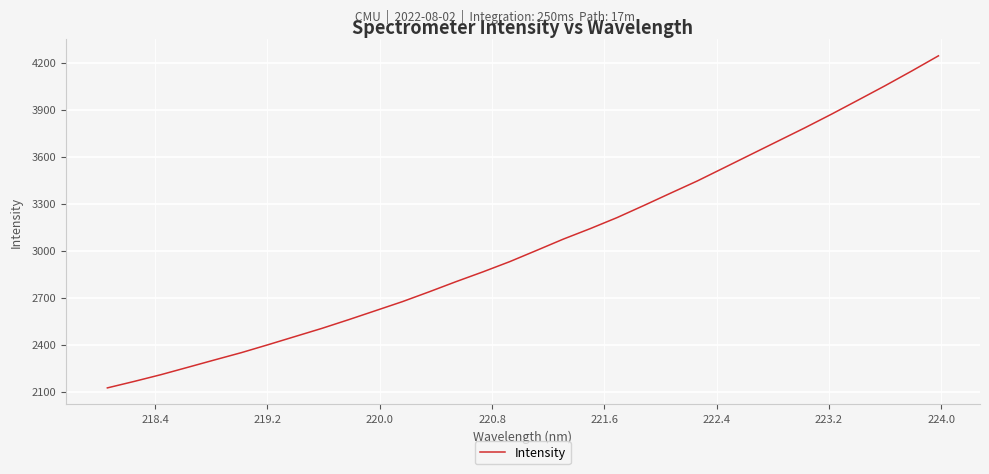

What is the minimum value shown in the chart?

2123.3